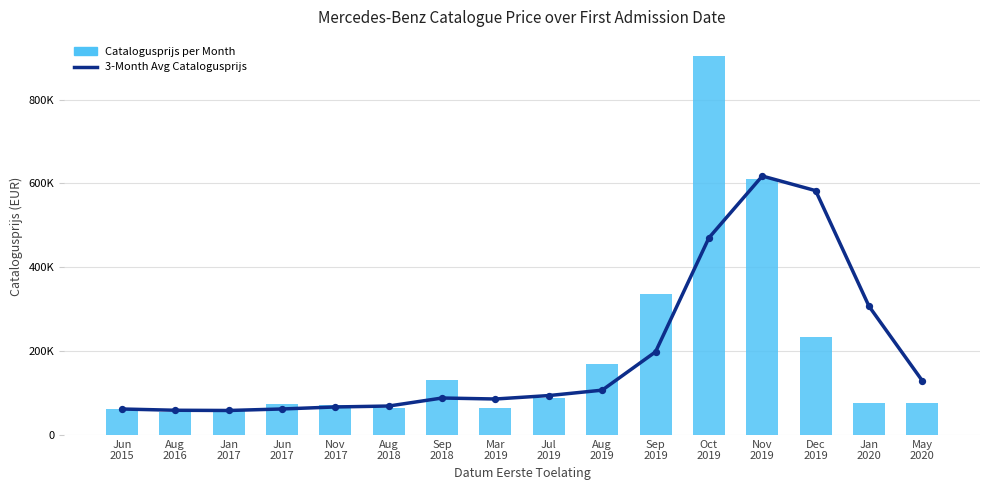

At how many categories does at least one series exceed 467108?

3